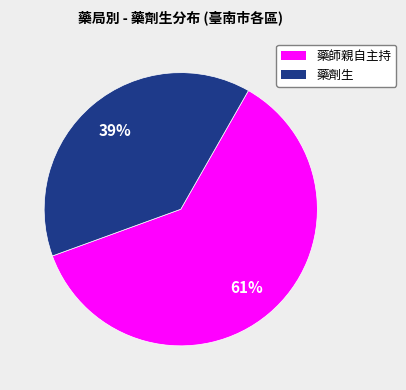

To the nearest percent, what is the average slice percentage?

50%